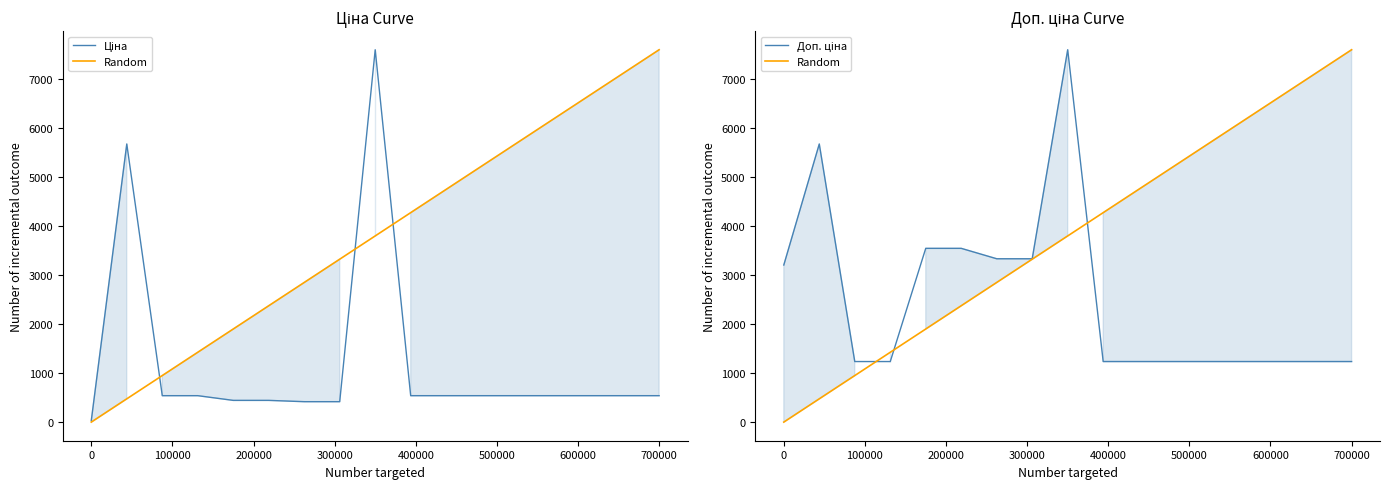

What are all the series names shown in the legend?

Ціна, Random, Доп. ціна